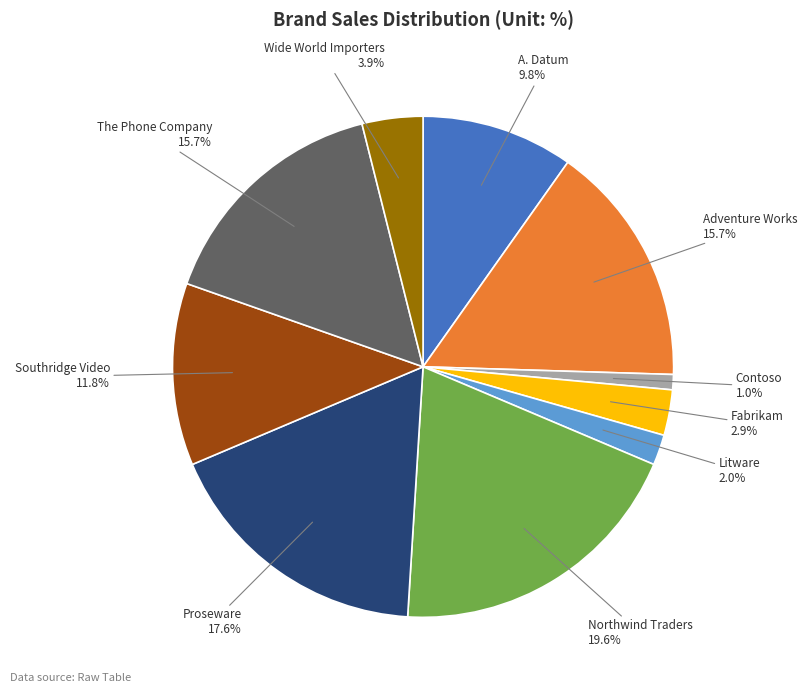

Between The Phone Company and Northwind Traders, which is larger?

Northwind Traders